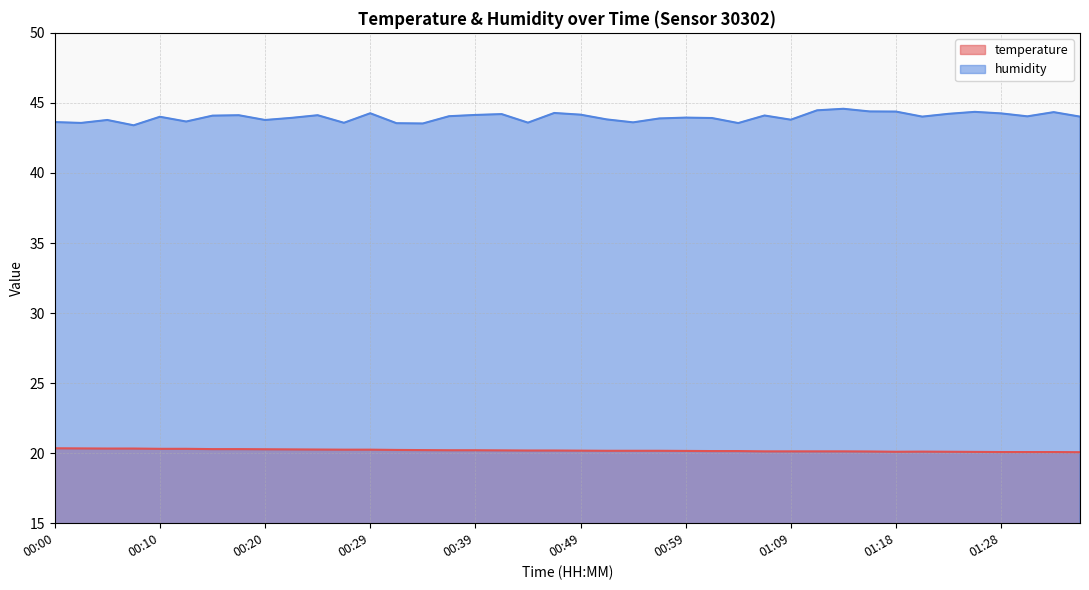

What is the average value of the humidity series?

44.0